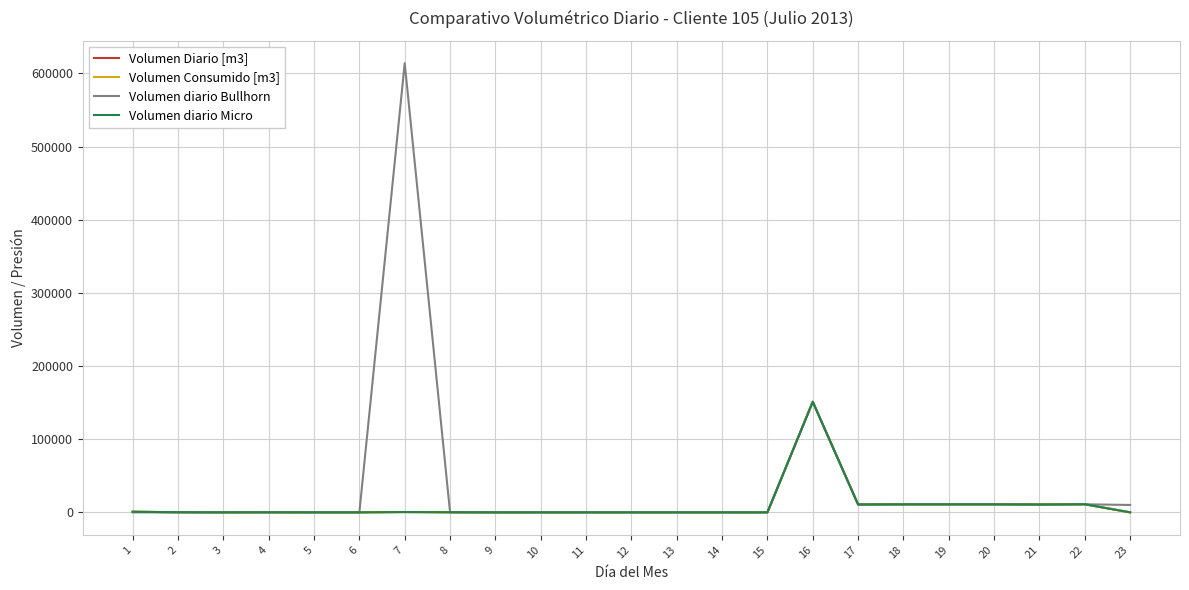

Is this an area chart (filled region under the line)?

No